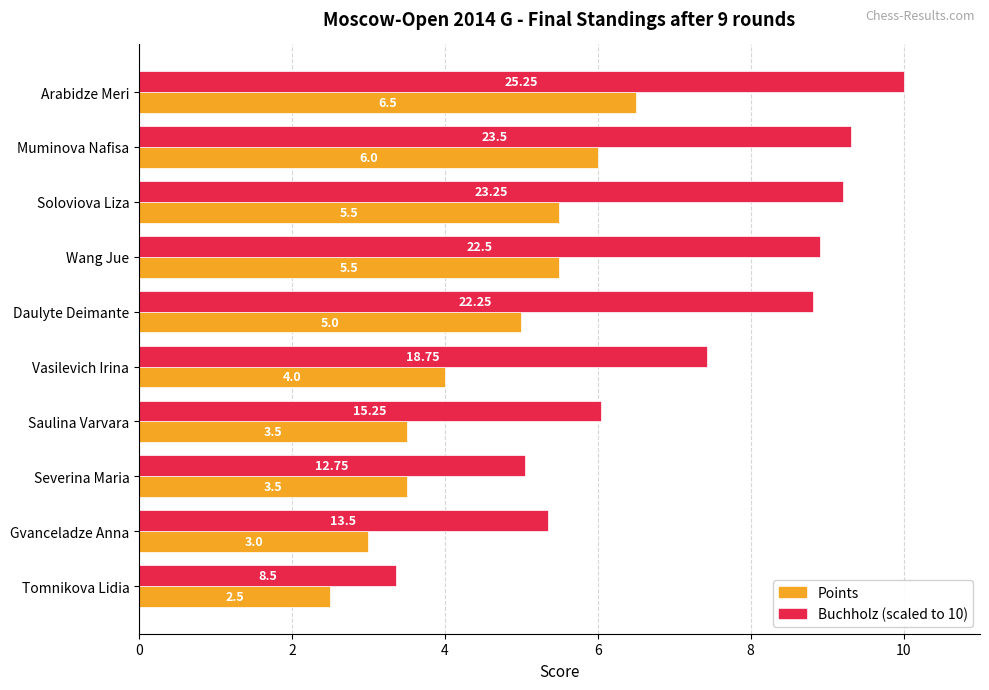

What is the total value across all series at Wang Jue?

14.4